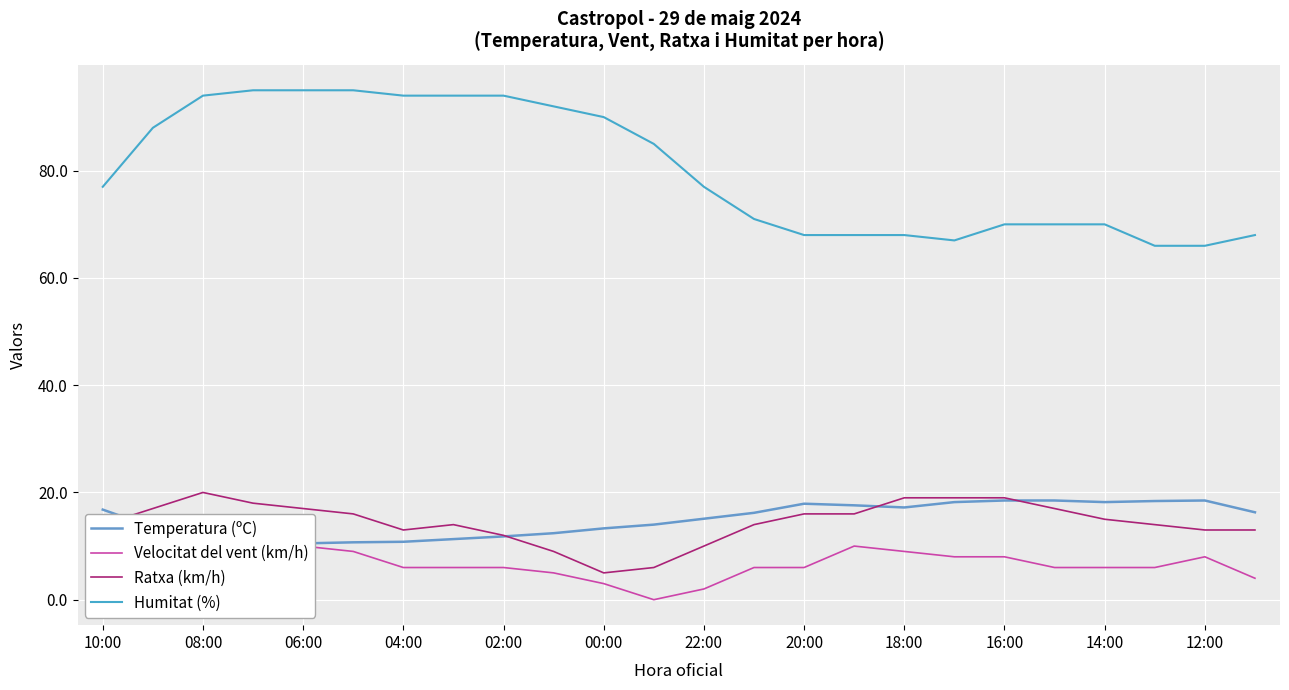

True or false: Ratxa (km/h) and Humitat (%) cross at least once.

False